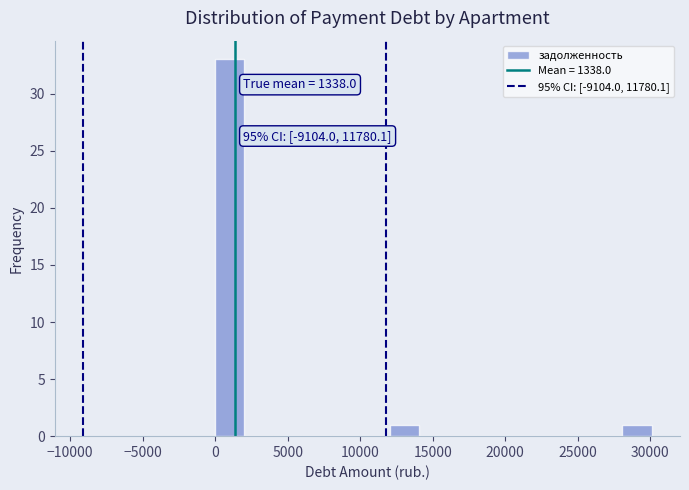

Which range on the x-axis has the tallest bar?

0 to 2000